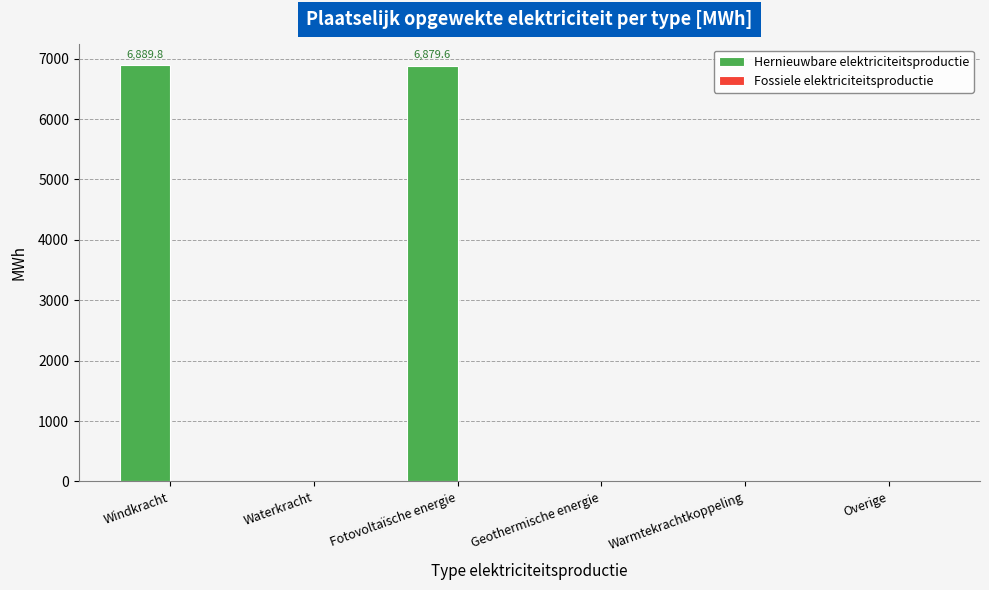

Between Overige and Windkracht, which is larger?

Windkracht